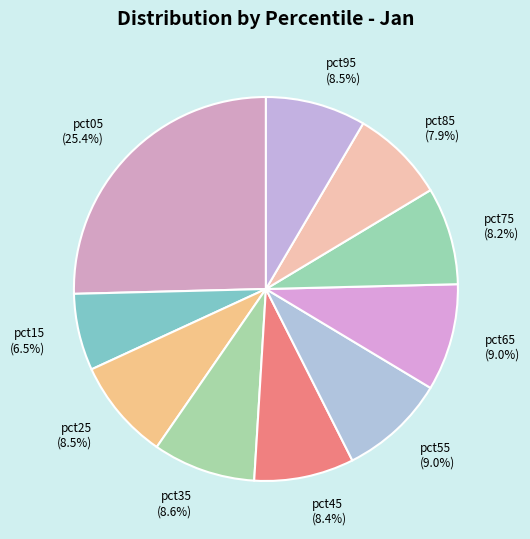

Which has a higher value, pct85 (7.9%) or pct95 (8.5%)?

pct95 (8.5%)